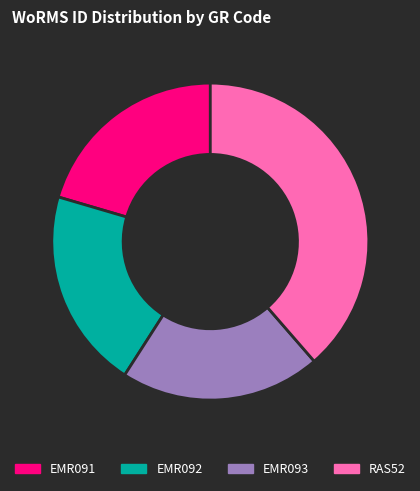

The EMR092 slice represents 20% of the pie. True or false?

True